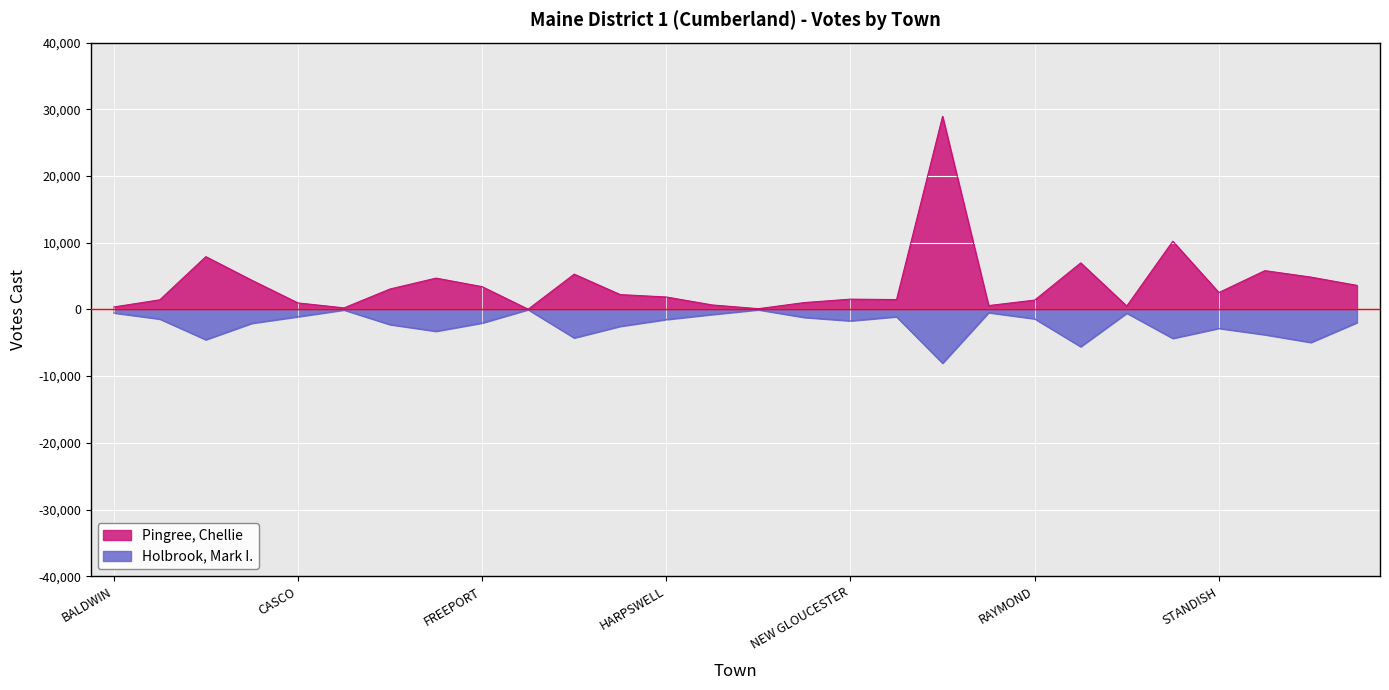

Rank the series by their average value, from highest to lowest.

Pingree, Chellie, Holbrook, Mark I.